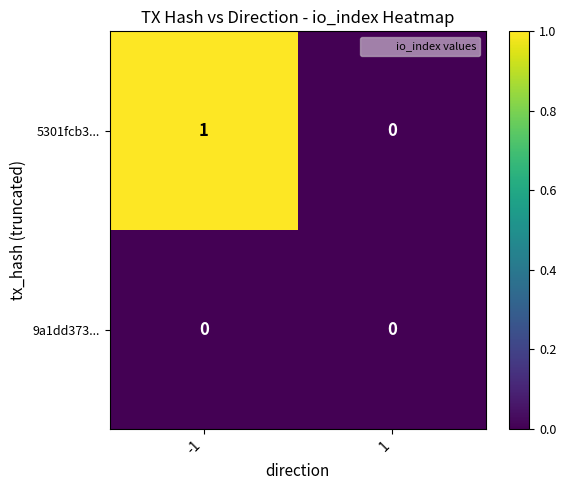

Rank the categories by 5301fcb3... value from lowest to highest.

1, -1